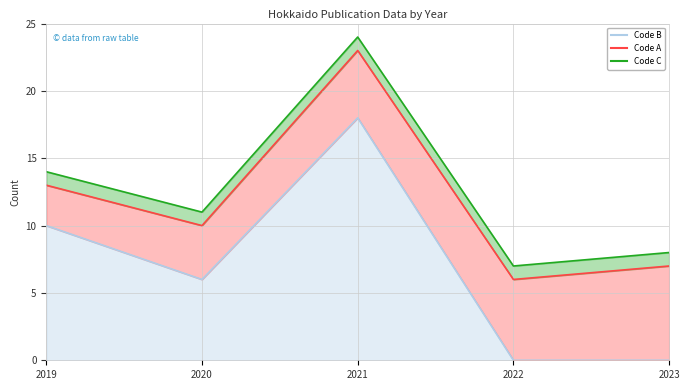

Is it true that Code B line equals 29 at 2021?

False